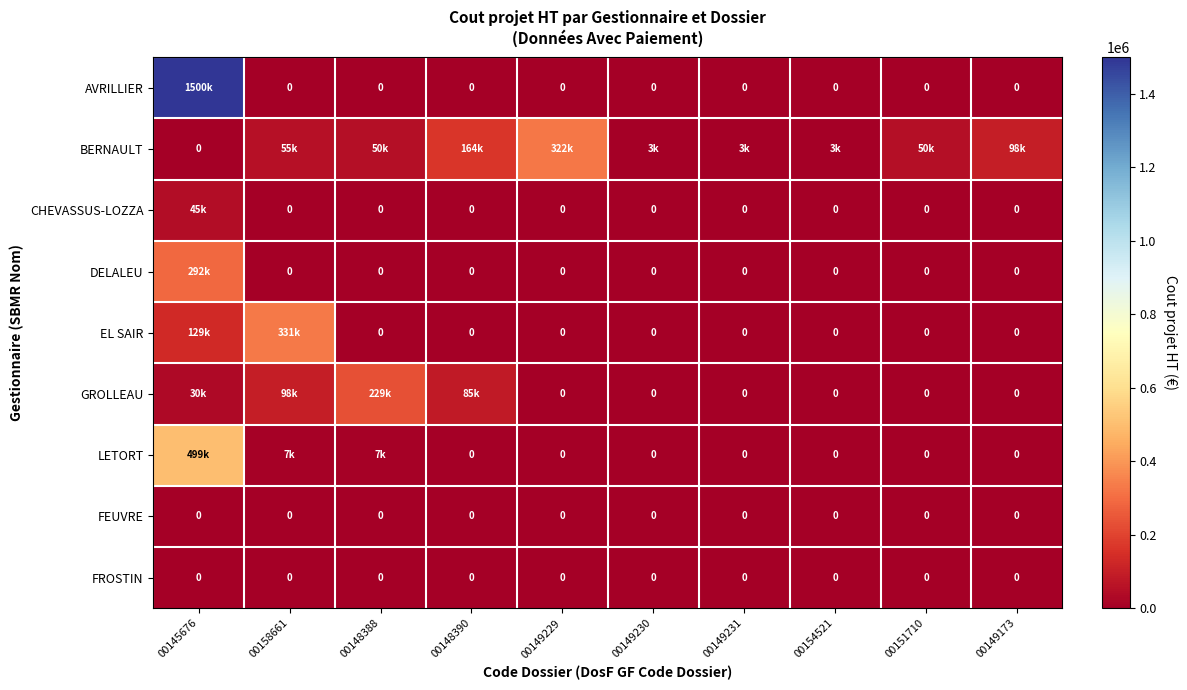

True or false: FEUVRE has a value of 0 at 00149230.

True